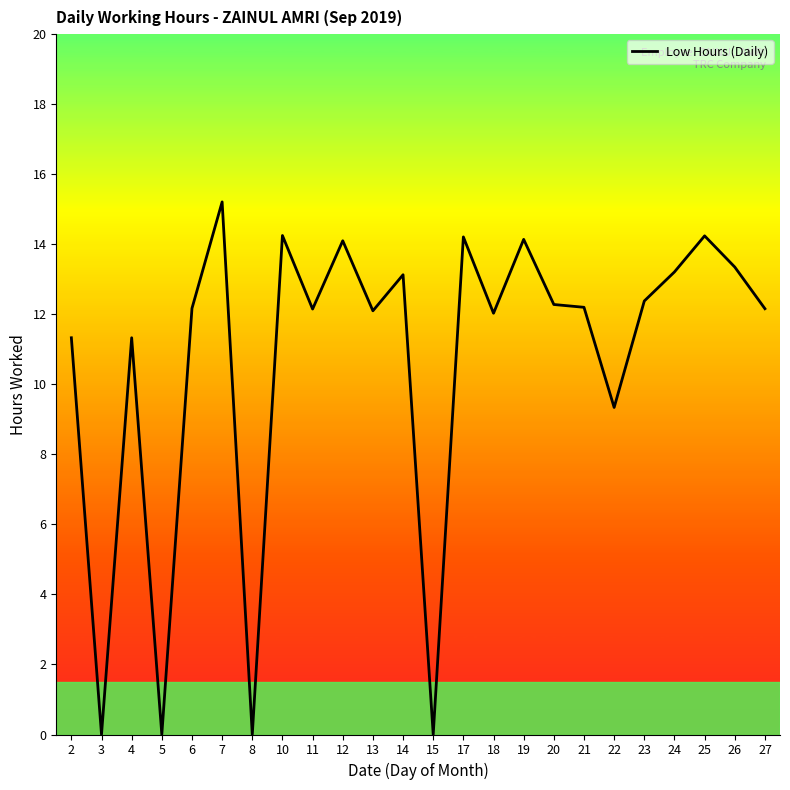

At which category does the data reach its first local valley?

3